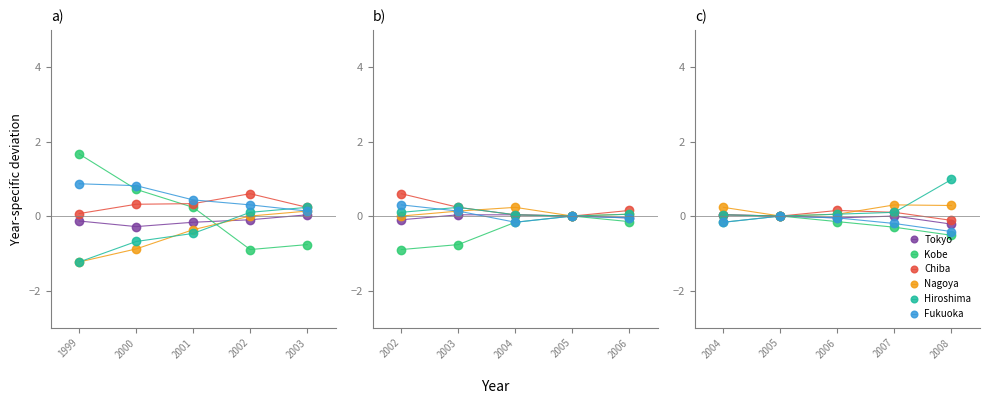

True or false: Kobe and Tokyo cross at least once.

False